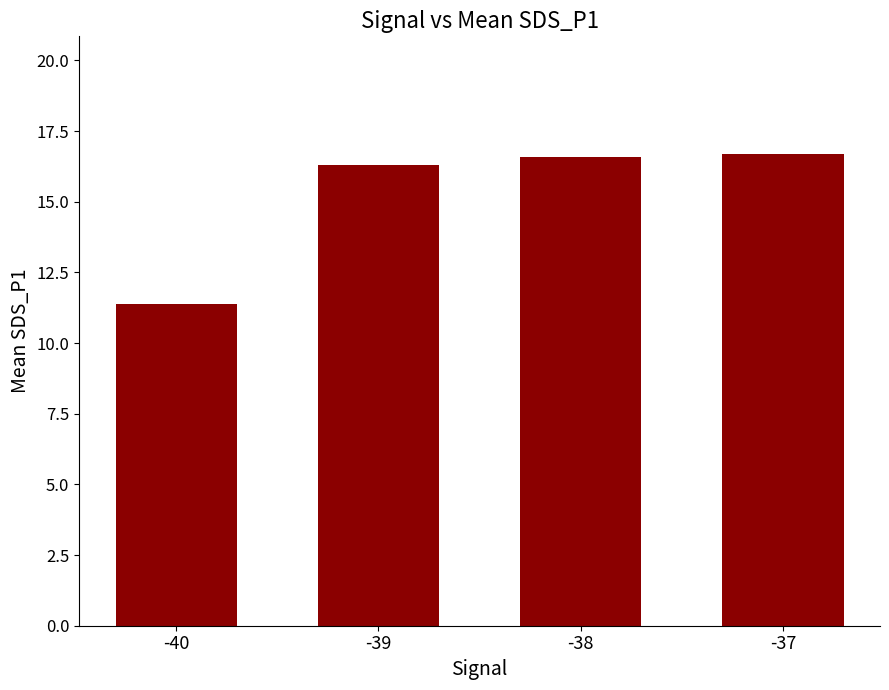

What is the minimum value shown in the chart?

11.4